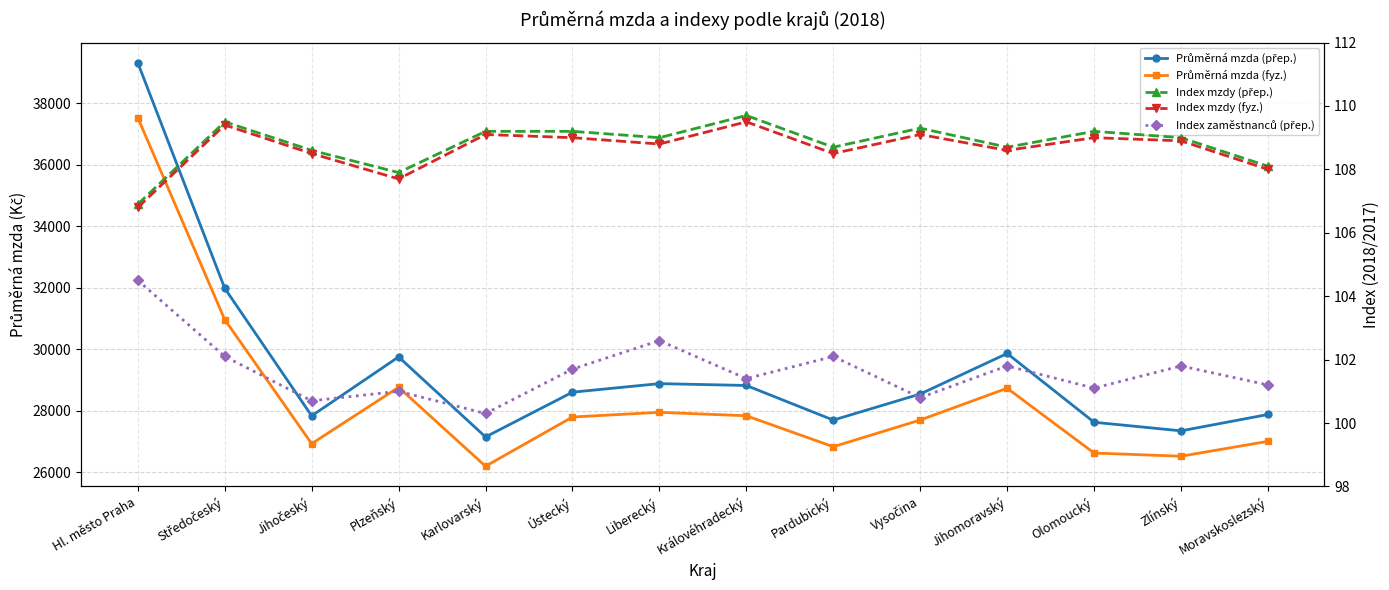

How many data points in Index zaměstnanců (přep.) are less than 101?

3